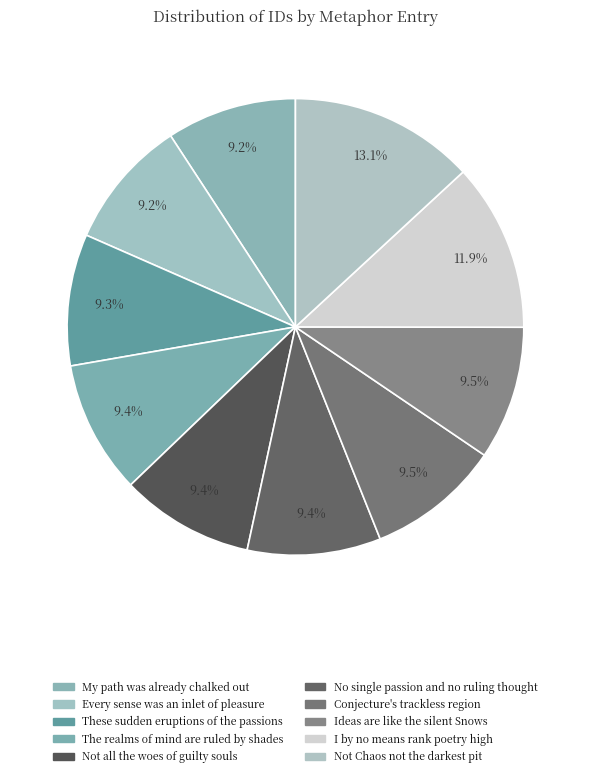

What percentage is the I by no means rank poetry high slice, to the nearest percent?

12%